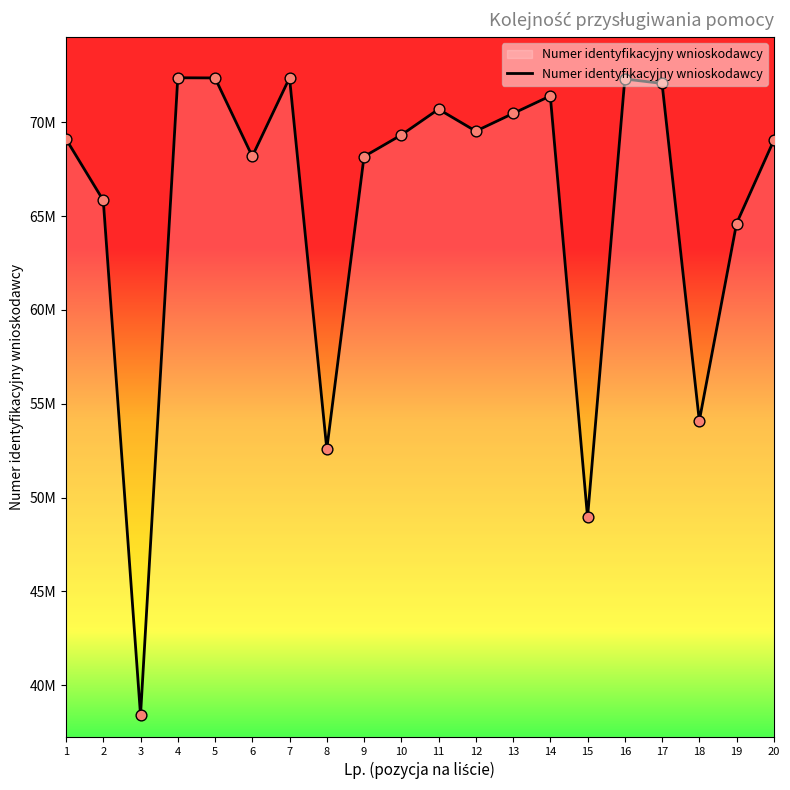

What is the ratio of the value at 18 to the value at 7?

0.7